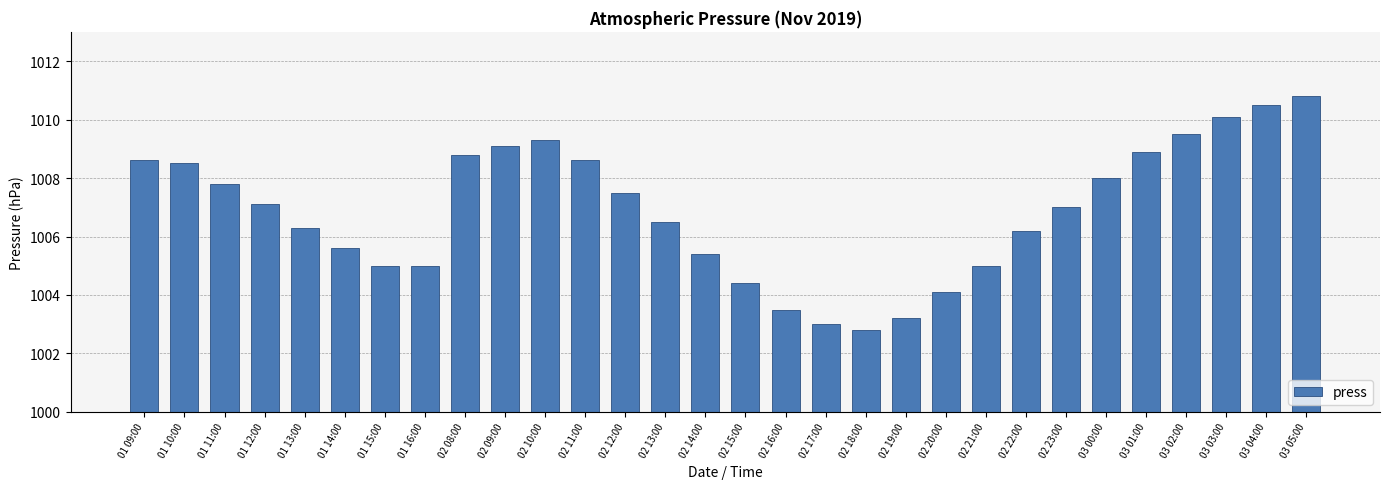

Reading left to right, extract all data points from this chart.

01 09:00=1008.6	01 10:00=1008.5	01 11:00=1007.8	01 12:00=1007.1	01 13:00=1006.3	01 14:00=1005.6	01 15:00=1005.0	01 16:00=1005.0	02 08:00=1008.8	02 09:00=1009.1	02 10:00=1009.3	02 11:00=1008.6	02 12:00=1007.5	02 13:00=1006.5	02 14:00=1005.4	02 15:00=1004.4	02 16:00=1003.5	02 17:00=1003.0	02 18:00=1002.8	02 19:00=1003.2	02 20:00=1004.1	02 21:00=1005.0	02 22:00=1006.2	02 23:00=1007.0	03 00:00=1008.0	03 01:00=1008.9	03 02:00=1009.5	03 03:00=1010.1	03 04:00=1010.5	03 05:00=1010.8